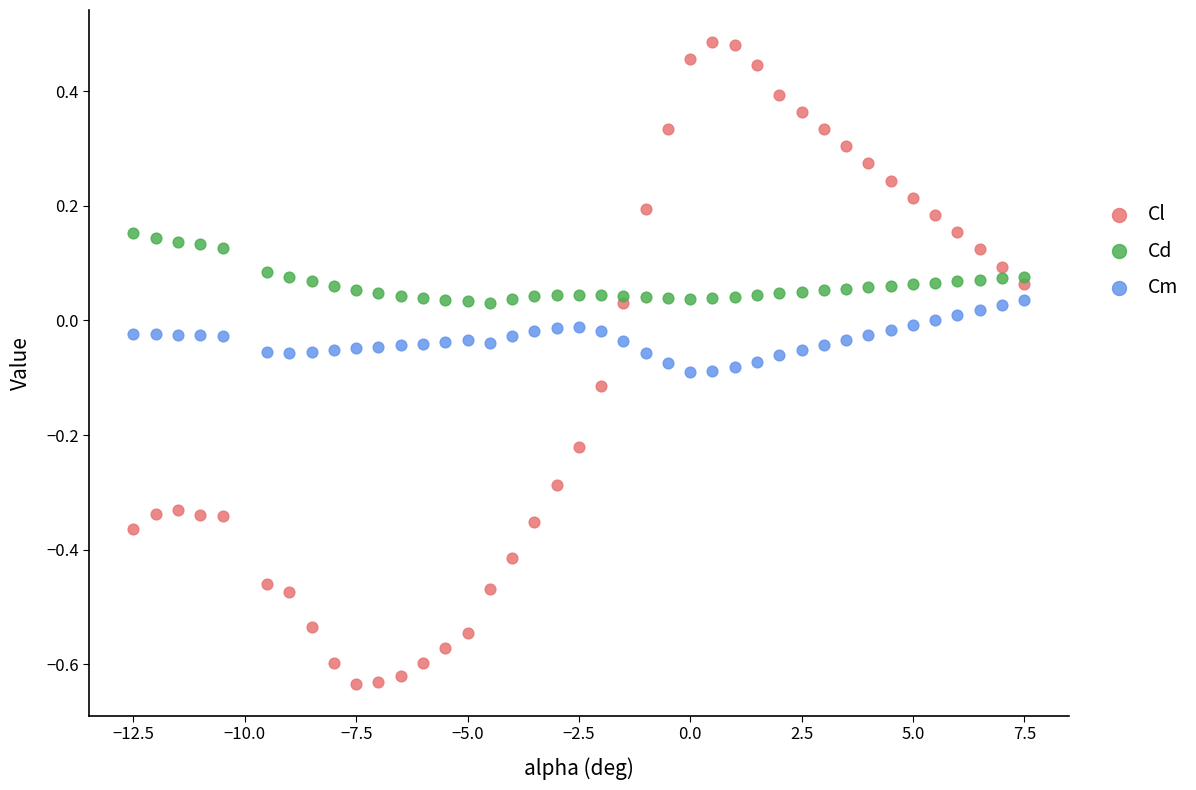

Which series has the widest spread of Y values?

Cl